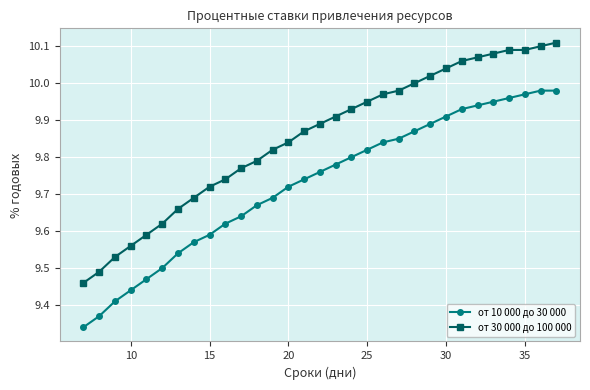

At how many categories does at least one series exceed 9?

31